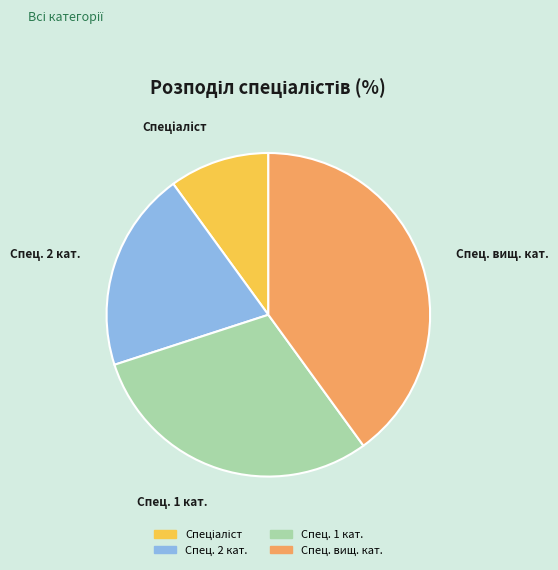

What is the largest slice in the pie chart?

Спец. вищ. кат.